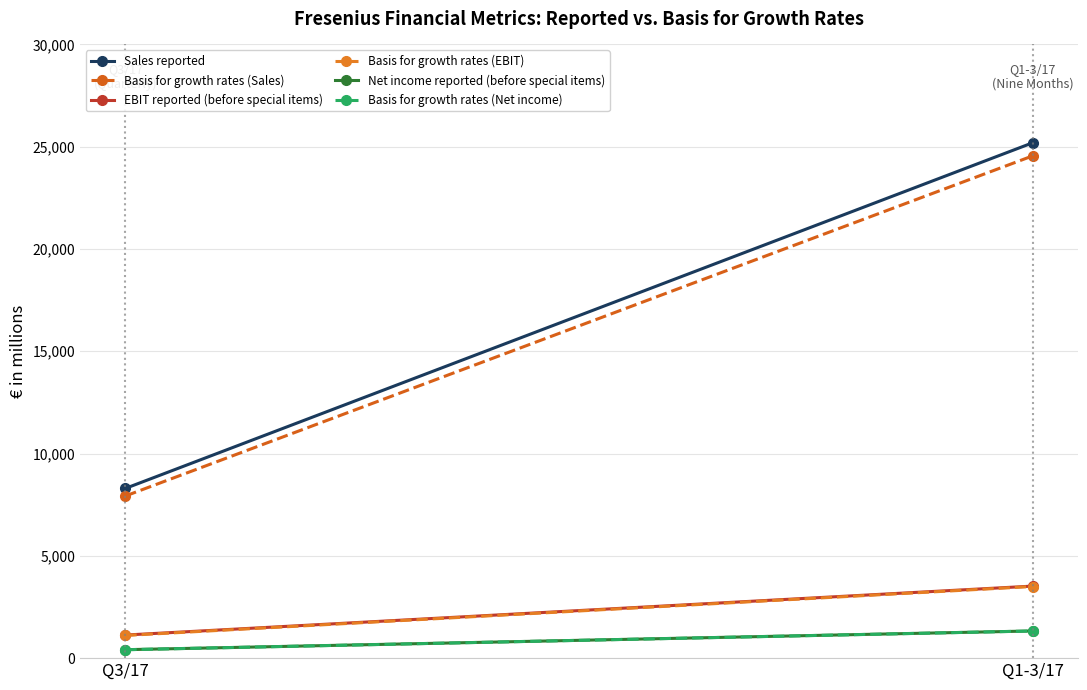

Is it true that EBIT reported (before special items) equals 1934 at Q3/17?

False